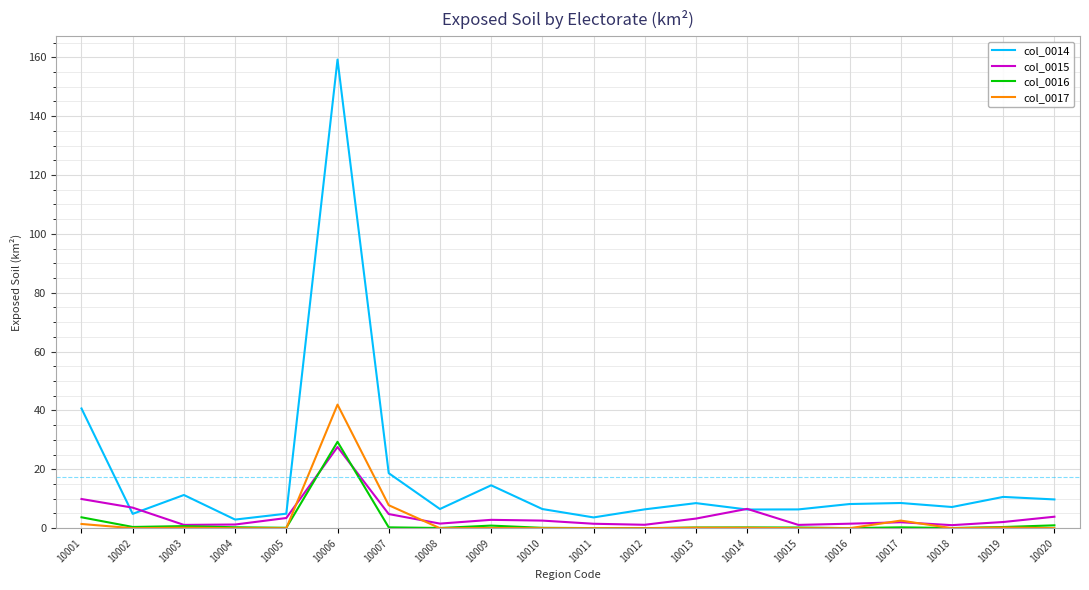

At which category does the chart reach its peak across all series?

10006